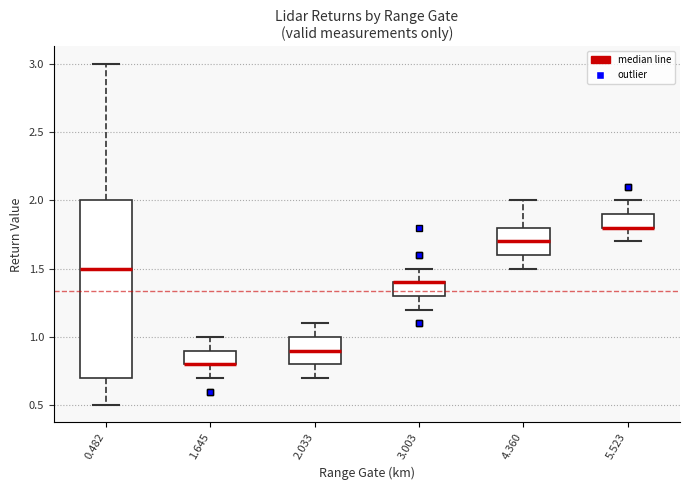

Reading left to right, transcribe this box plot: for each box, give where its median line is, the range the box spans, and where its two whiskers end, as read against the y-axis. The values are not printed on the chart, so give them approximately, as read against the axis.

0.482: median 1.5, box 0.7 to 2.0, whiskers 0.5 to 3.0
1.645: median 0.8 (drawn on the box's lower edge), box 0.8 to 0.9, whiskers 0.7 to 1.0
2.033: median 0.9, box 0.8 to 1.0, whiskers 0.7 to 1.1
3.003: median 1.4 (drawn on the box's upper edge), box 1.3 to 1.4, whiskers 1.2 to 1.5
4.360: median 1.7, box 1.6 to 1.8, whiskers 1.5 to 2.0
5.523: median 1.8 (drawn on the box's lower edge), box 1.8 to 1.9, whiskers 1.7 to 2.0